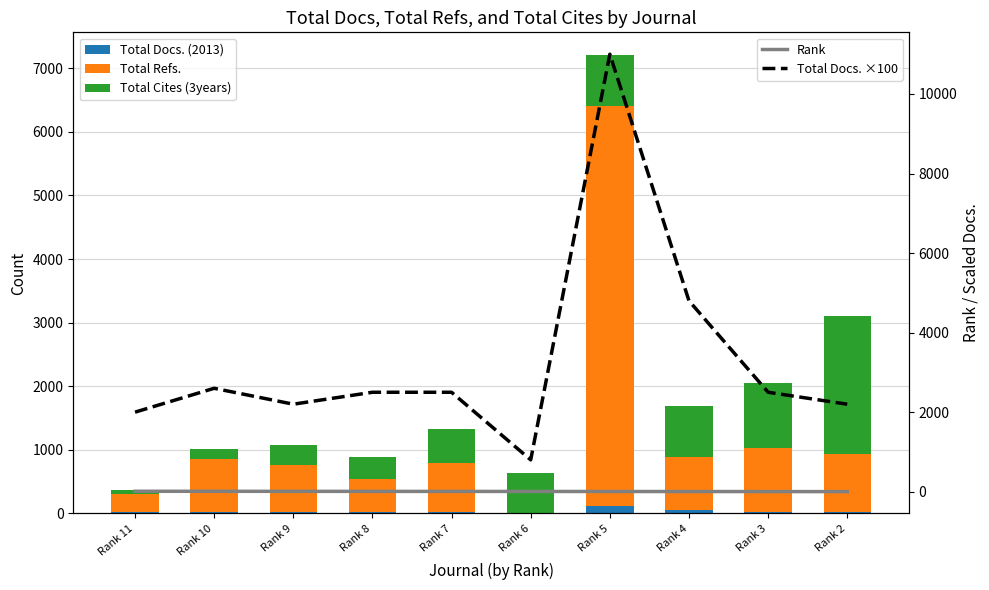

What is the approximate value of Total Docs. ×100 at Rank 7?

2500